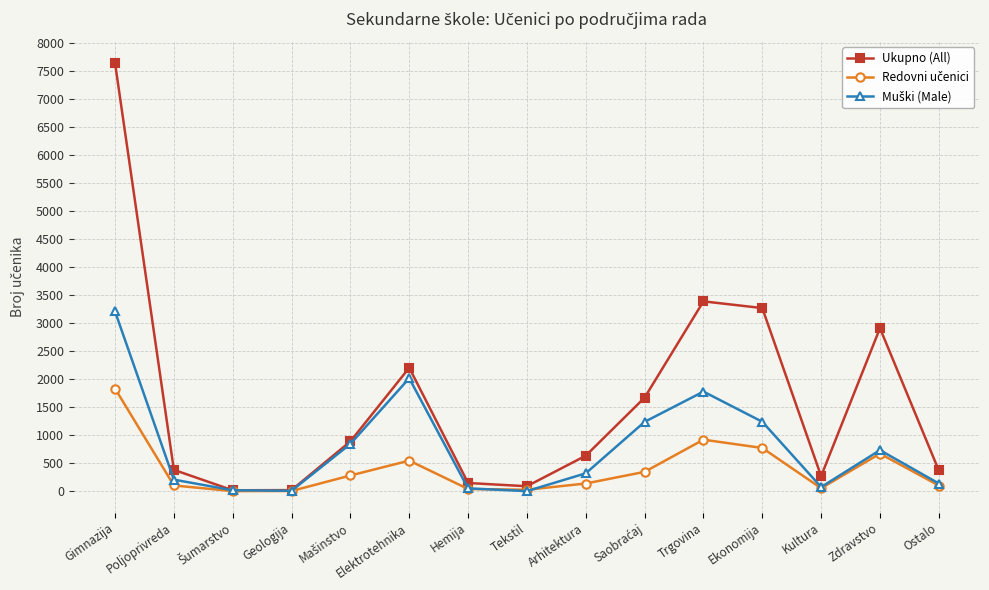

What is the label of the 15th point from the left?

Ostalo